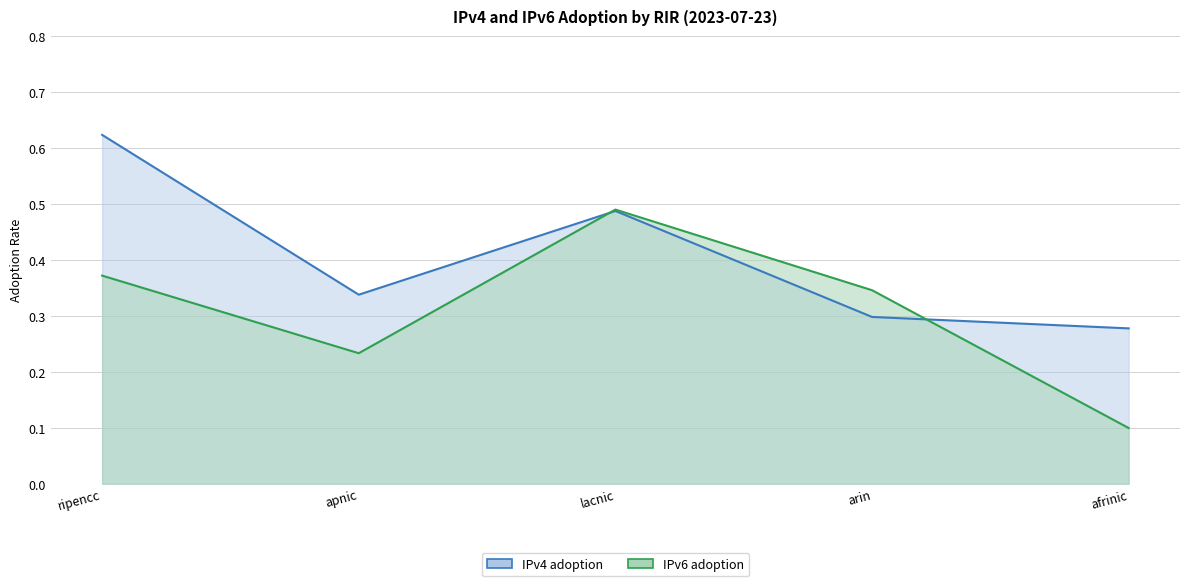

Reading left to right, extract all data points from this chart.

IPv4 adoption: ripencc=0.6	apnic=0.3	lacnic=0.5	arin=0.3	afrinic=0.3
IPv6 adoption: ripencc=0.4	apnic=0.2	lacnic=0.5	arin=0.3	afrinic=0.1